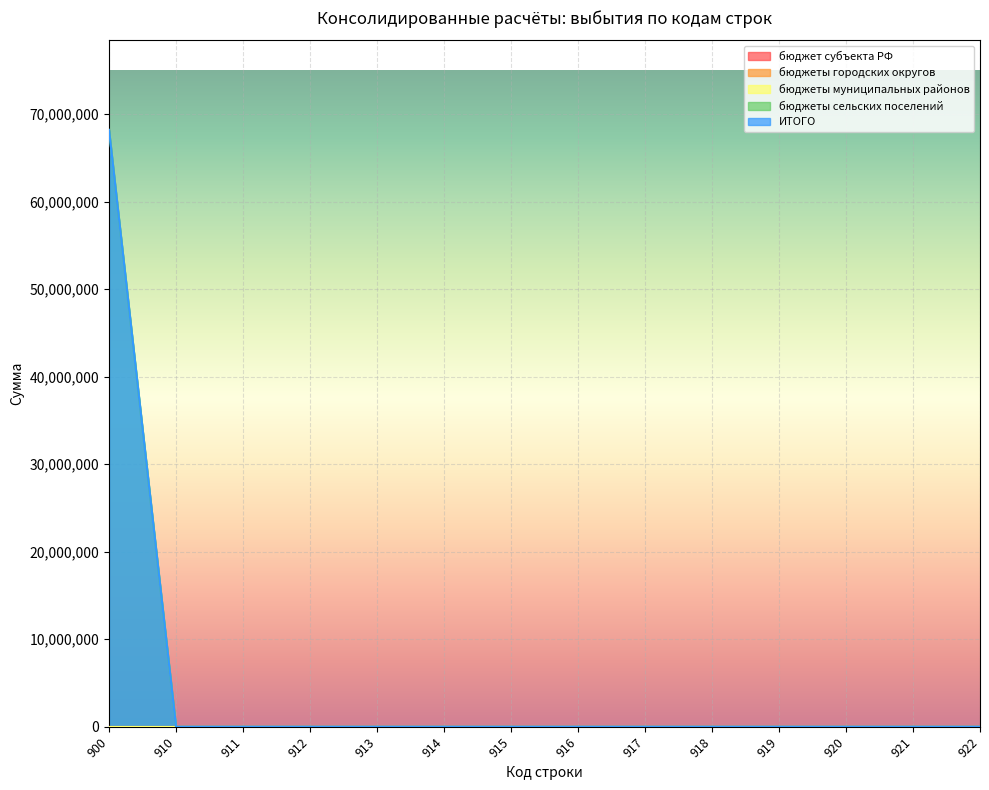

At how many categories does at least one series exceed 21207046?

1